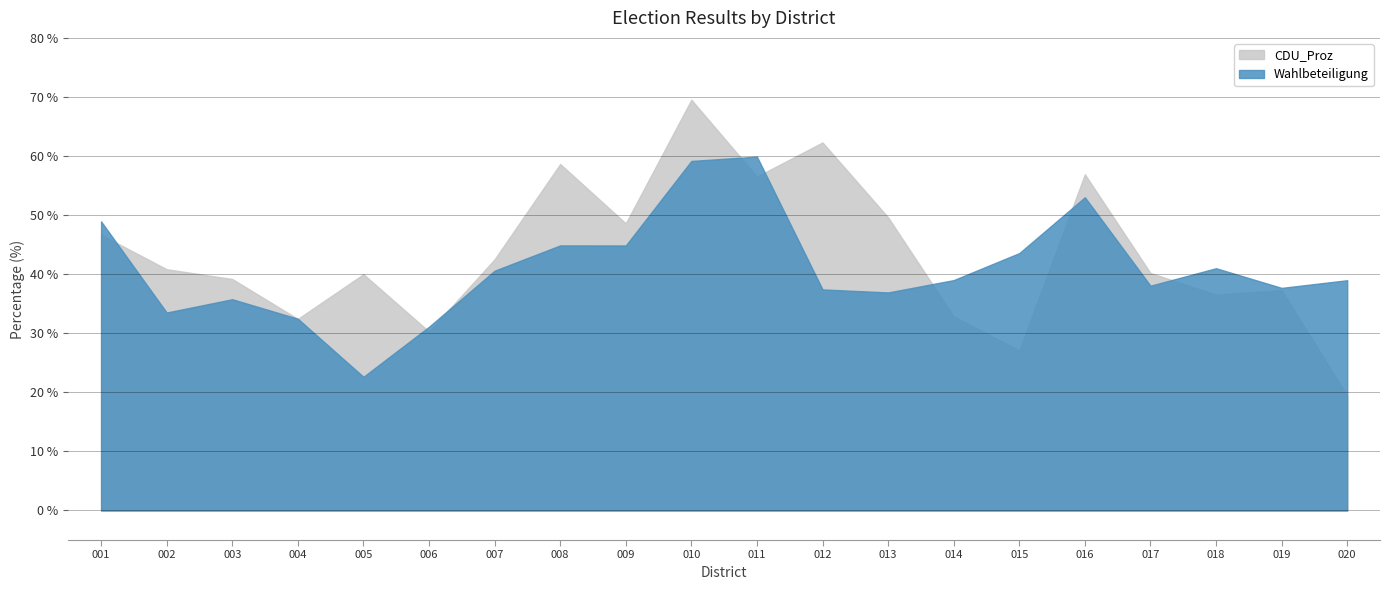

Between which two adjacent categories do CDU_Proz and Wahlbeteiligung first intersect?

001 and 002